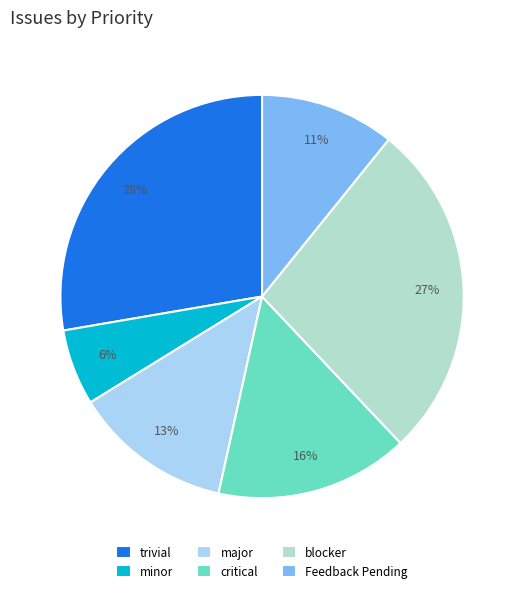

What is the smallest slice in the pie chart?

minor